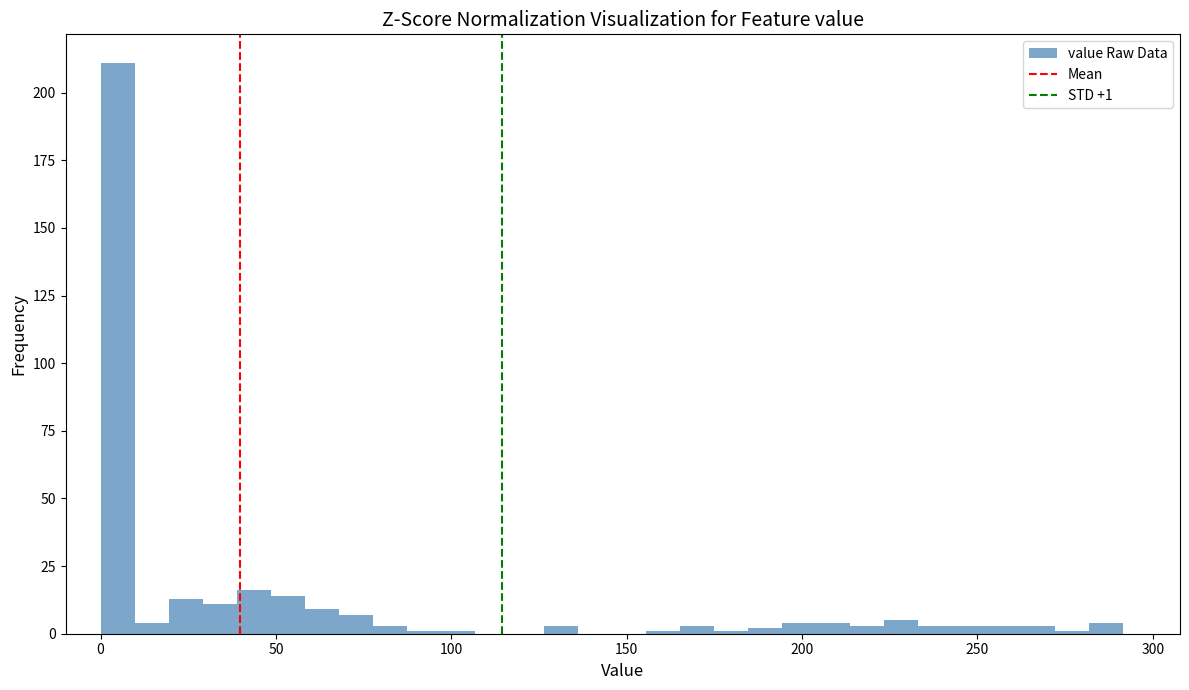

Read against the x-axis, roughly where is the centre of the tallest bar?

5